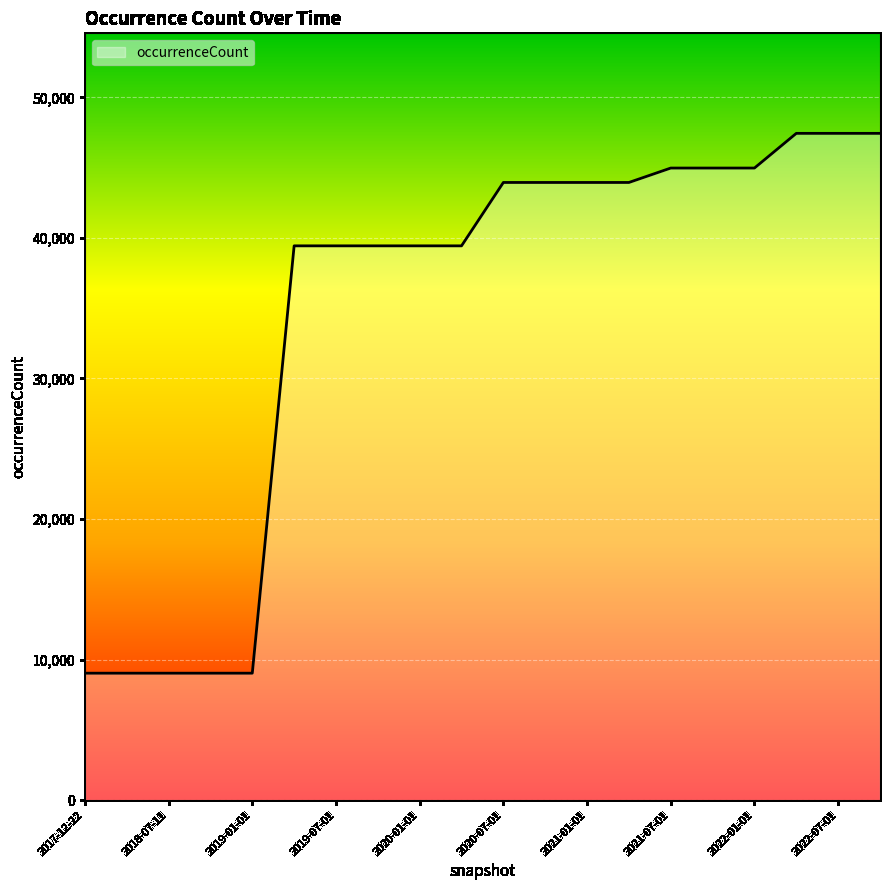

How many lines are shown in the chart?

1